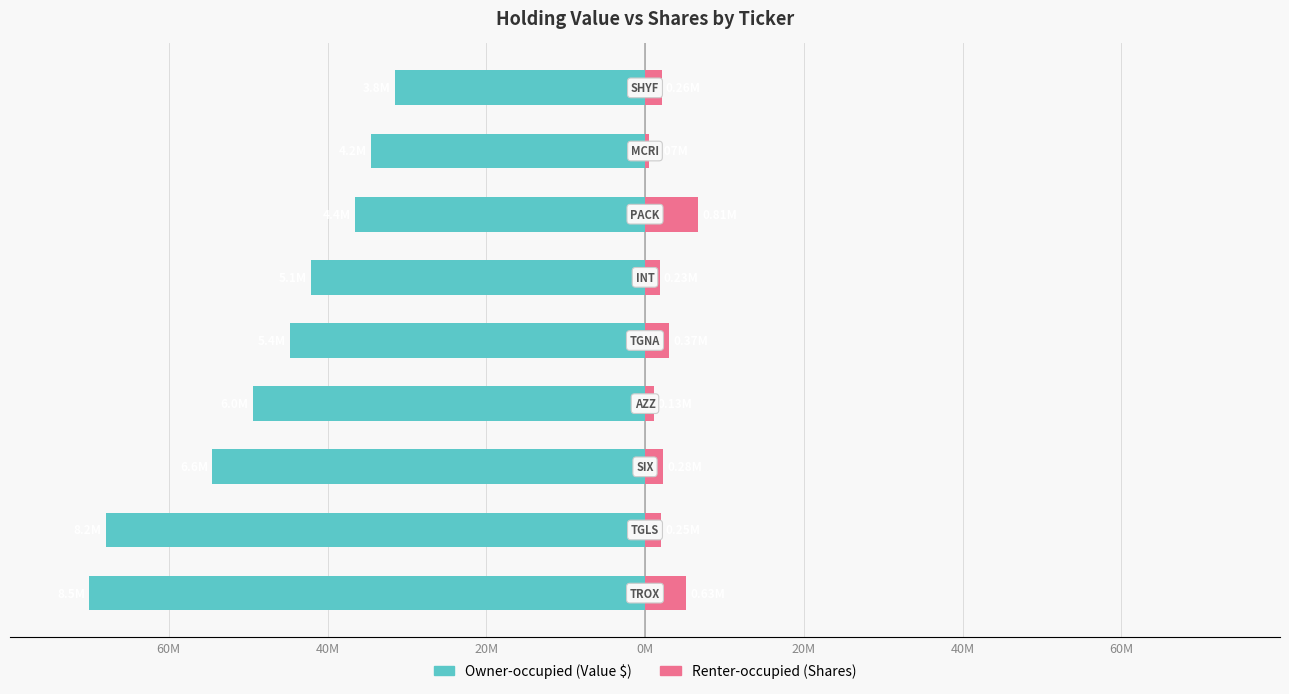

How many data points in Renter-occupied are less than 2?

3